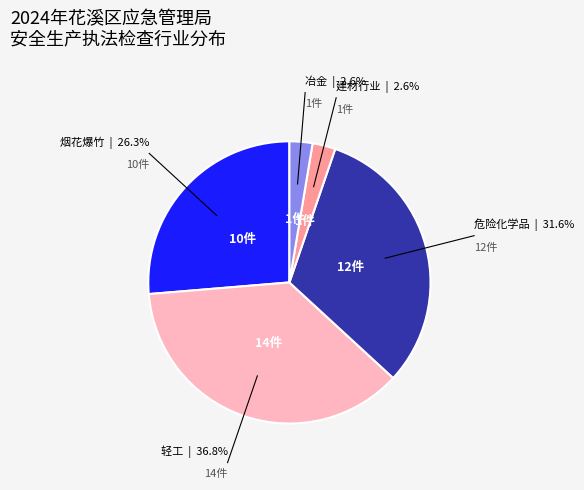

Which slice is the largest?

轻工